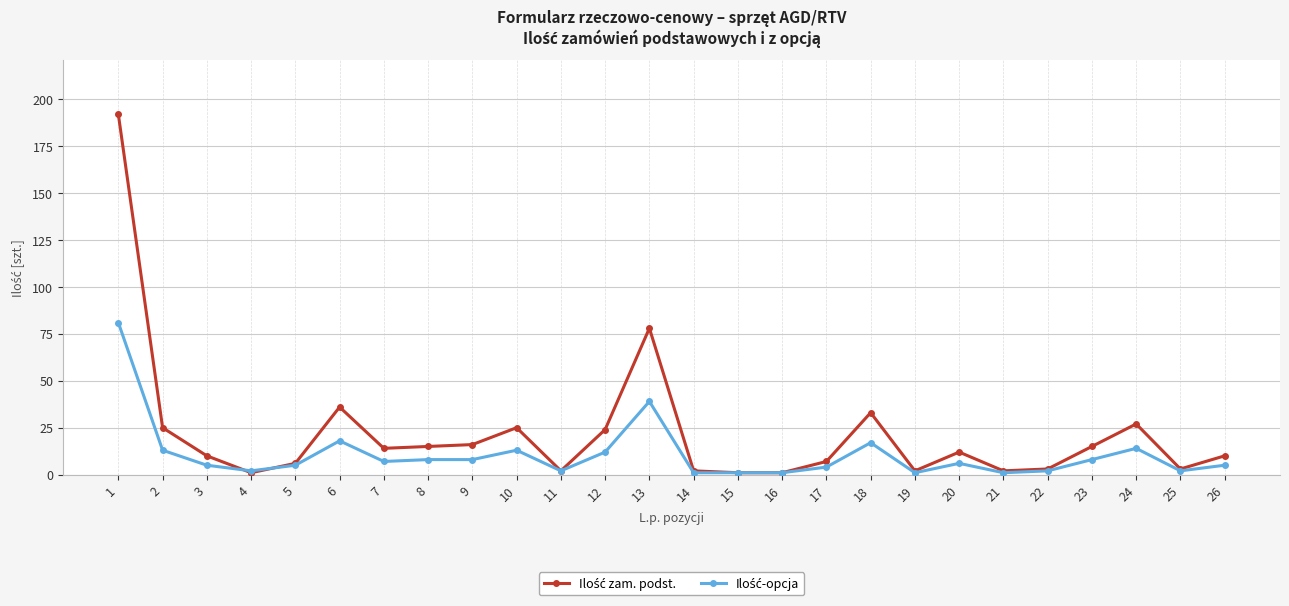

What is the greatest value displayed?

192